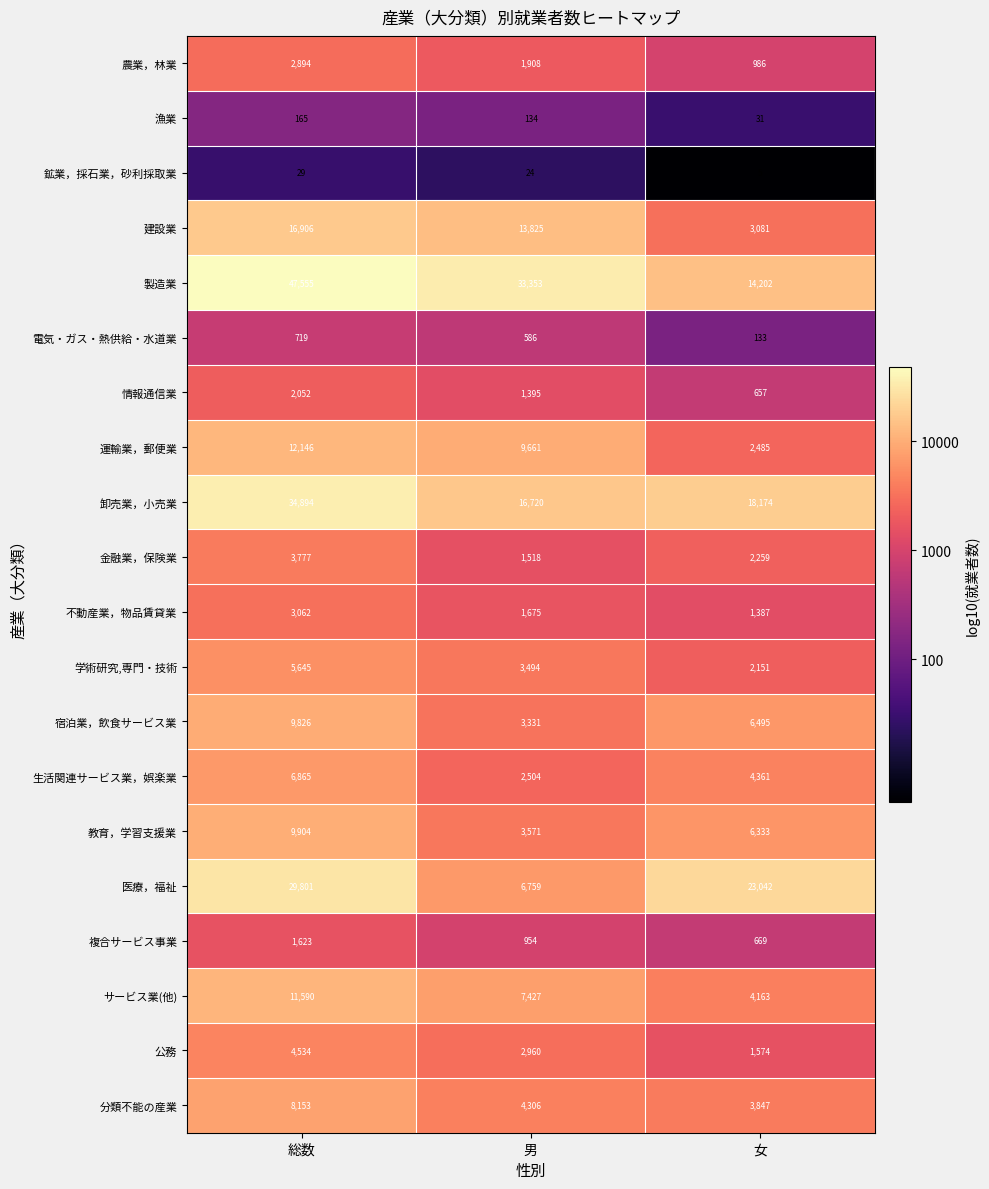

What is the difference between the highest and lowest values at 男?

33329